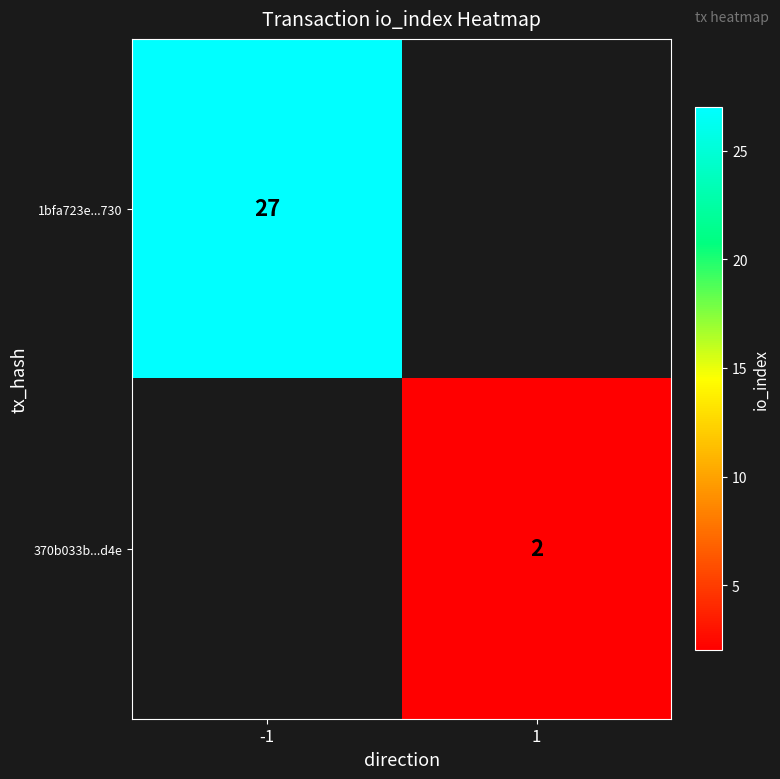

The 1bfa723e...730 series shows 27 at -1. True or false?

True